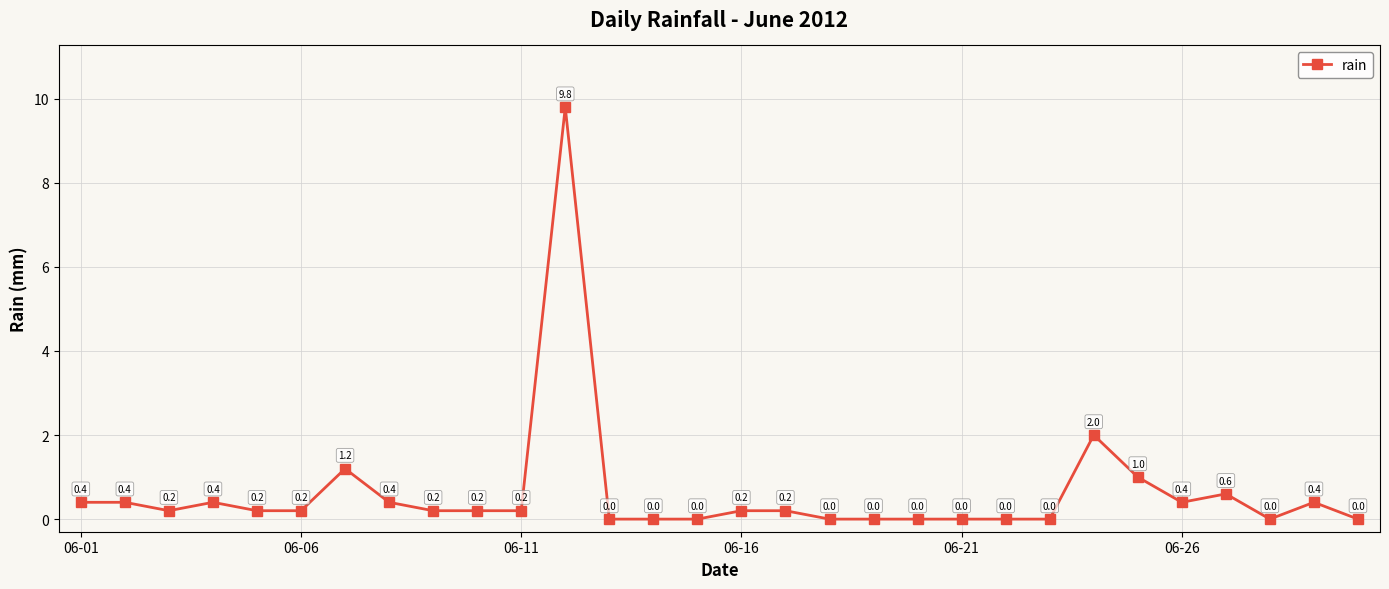

What is the value of the 12th point from the left?

9.8